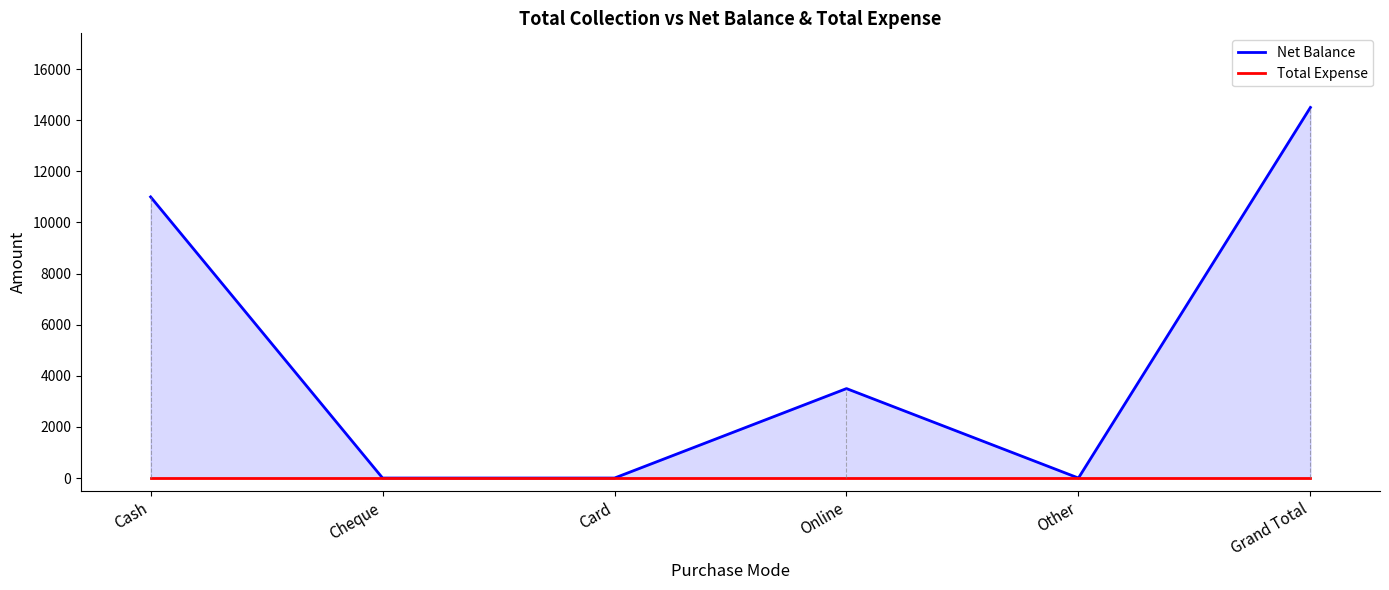

Which has a higher value, Cheque or Cash?

Cash